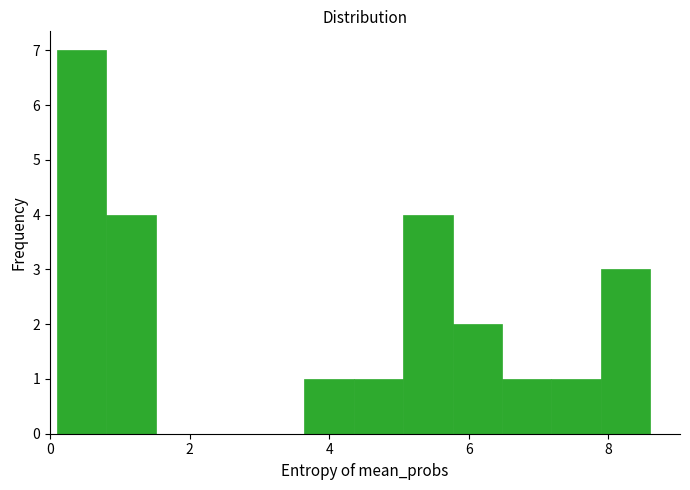

Read against the x-axis, roughly where is the centre of the tallest bar?

0.4